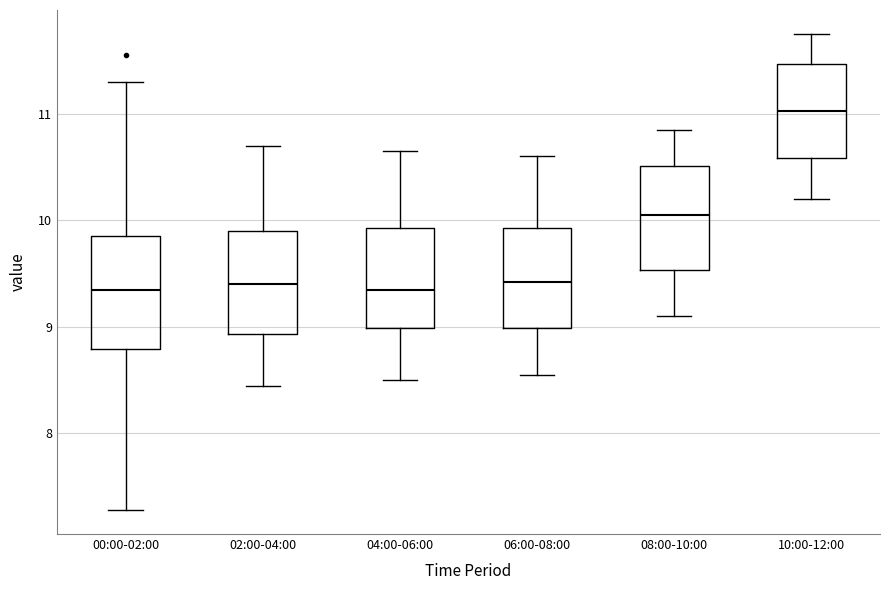

Where does the median line of the box for 08:00-10:00 sit on the y-axis? The values are not printed on the chart, so give them approximately, as read against the axis.

10.1